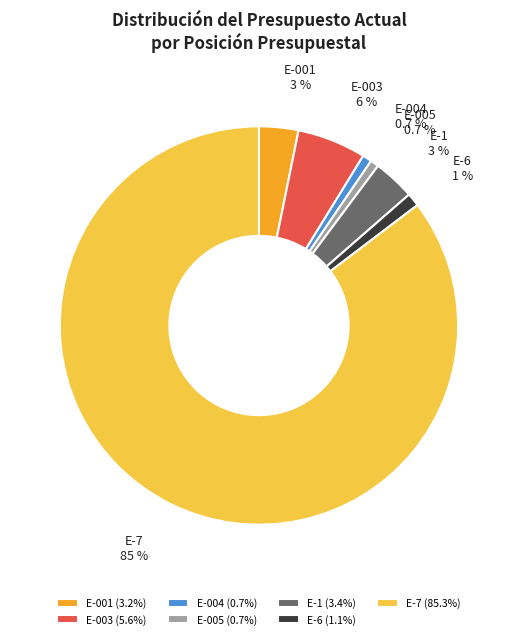

Approximately how many times larger is the value at E-001 compared to E-1?

0.9